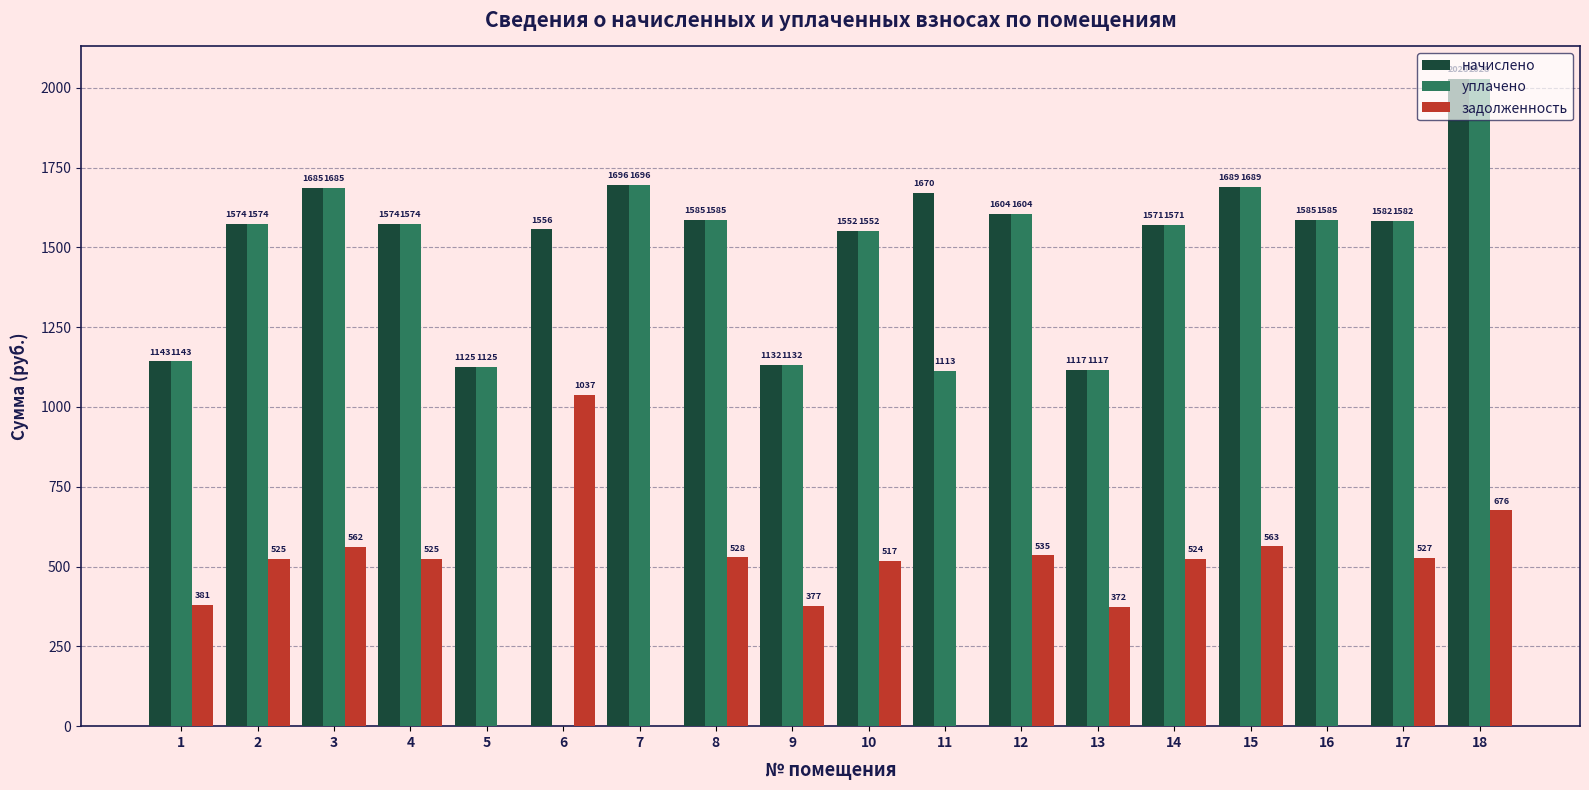

Which series changed the most between 7 and 15?

задолженность